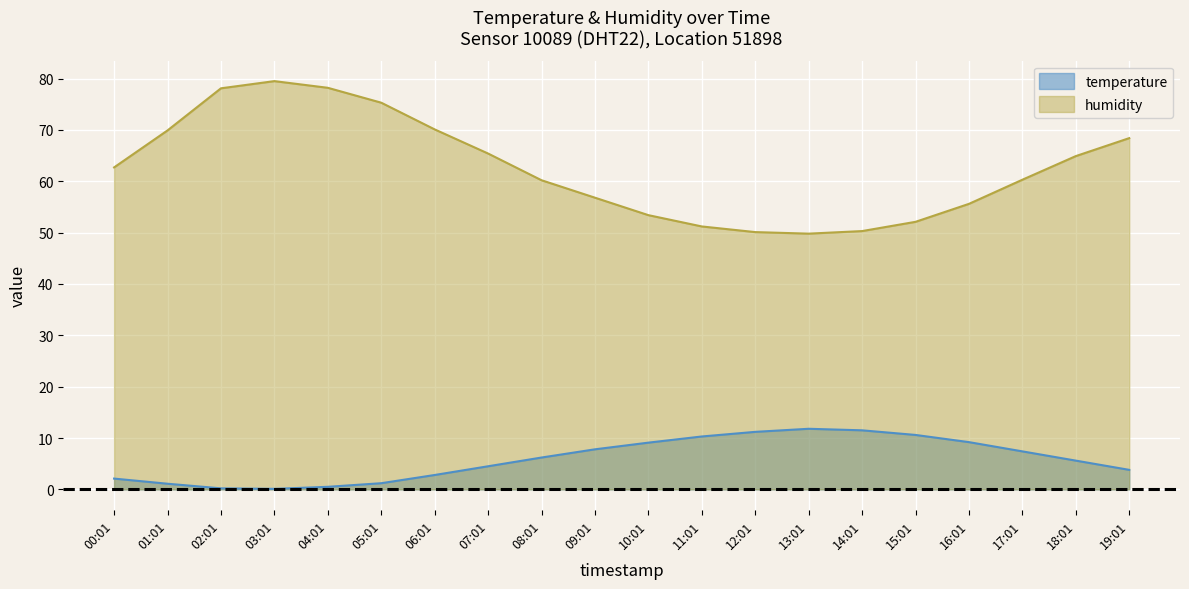

True or false: humidity has more than 1 interior local peaks.

False